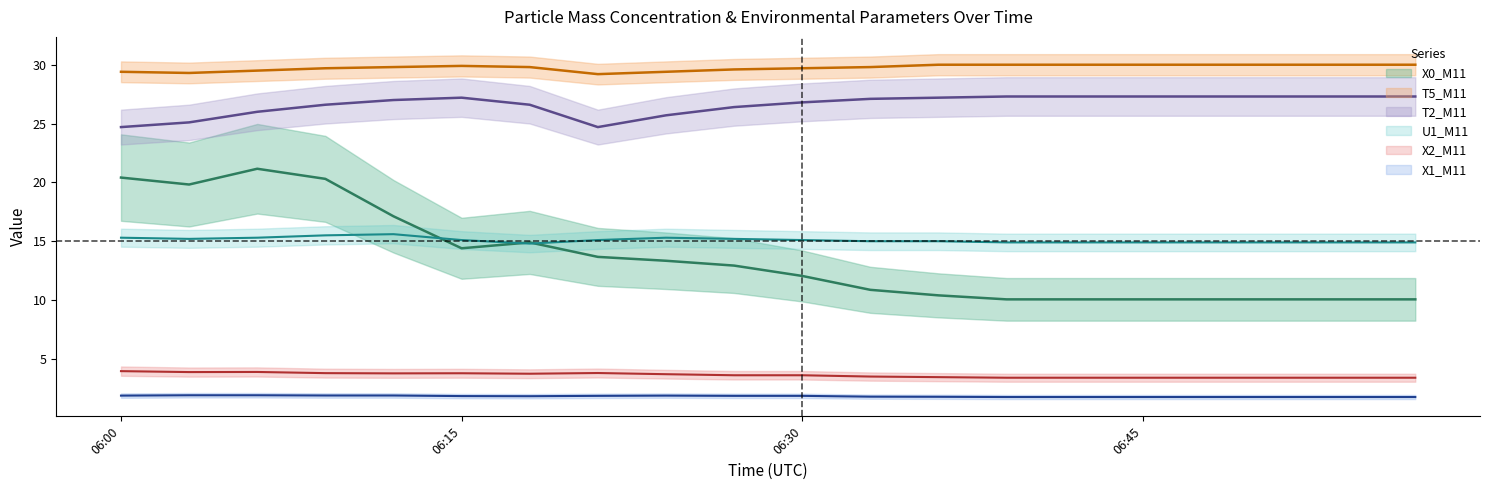

What is the difference between the highest and lowest values at 2023-09-08 06:03:00?

27.4